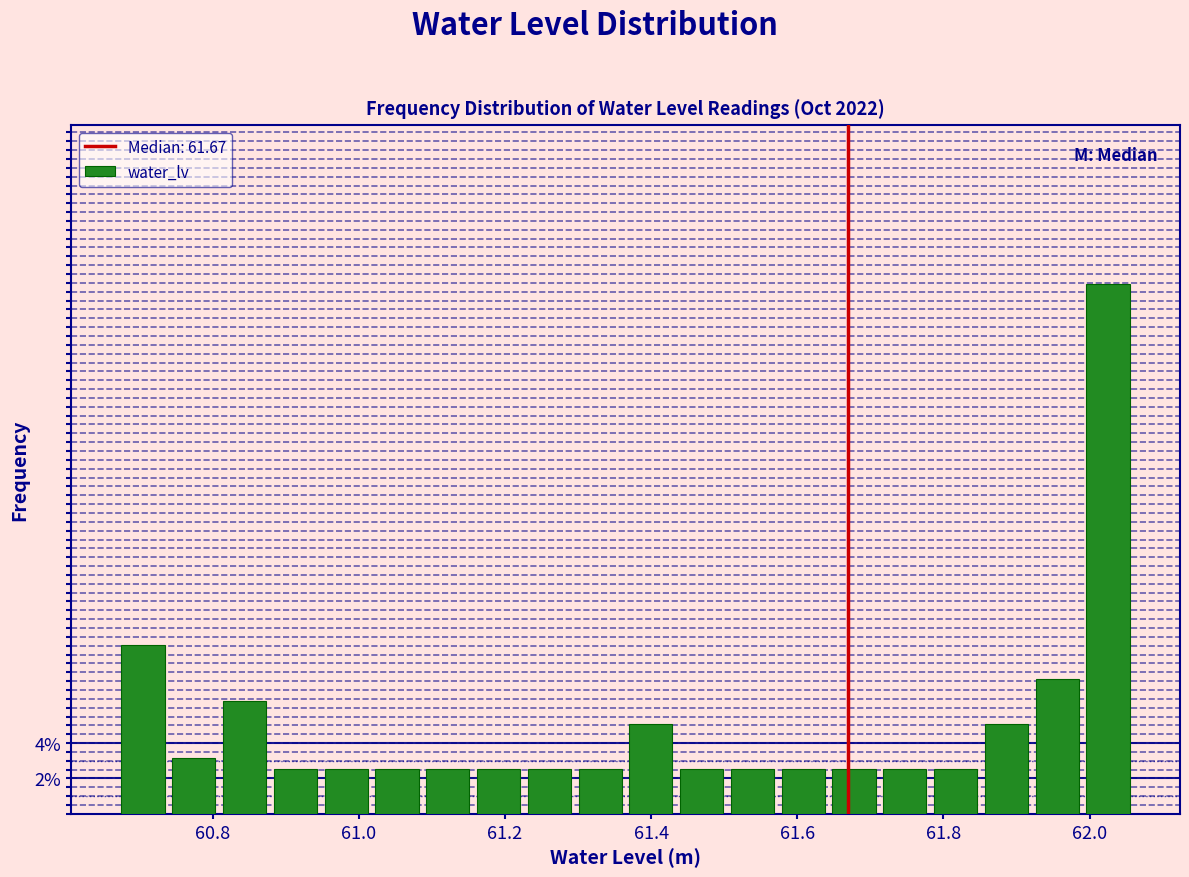

Around what value on the x-axis is the tallest bar? Give the approximate position of its centre, as read against the axis.

62.02